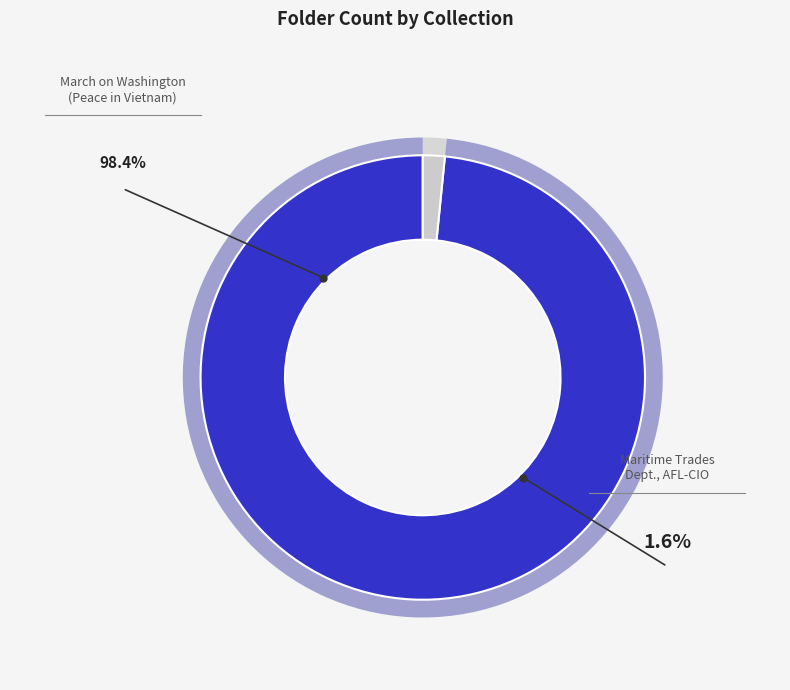

Does Maritime Trades Department, AFL-CIO account for over 50% of the chart?

No